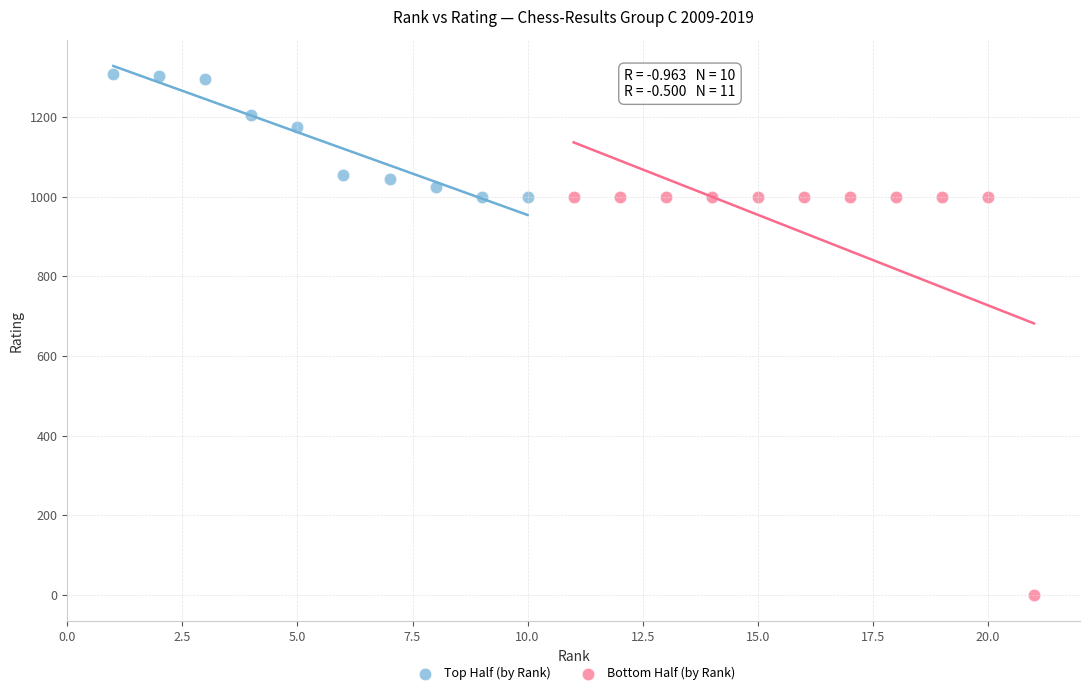

Which series has the widest spread of Y values?

Bottom Half (by Rank)